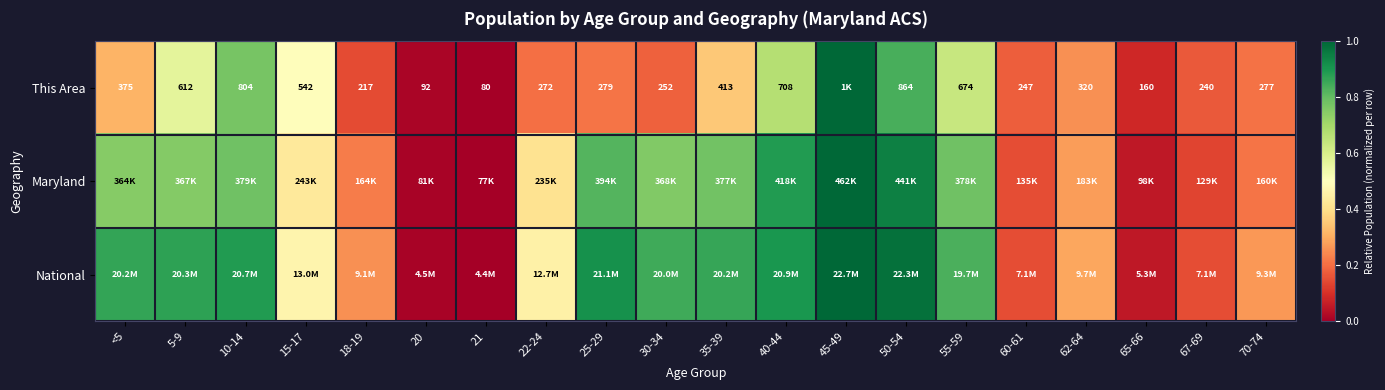

Between 21 and 55-59, which series saw the biggest shift?

National